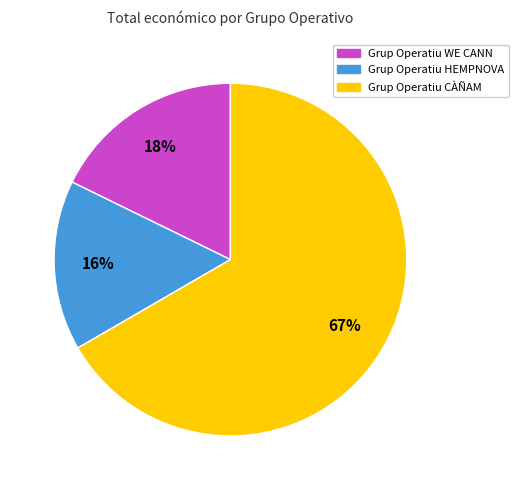

What is the largest slice in the pie chart?

Grup Operatiu CÀÑAM